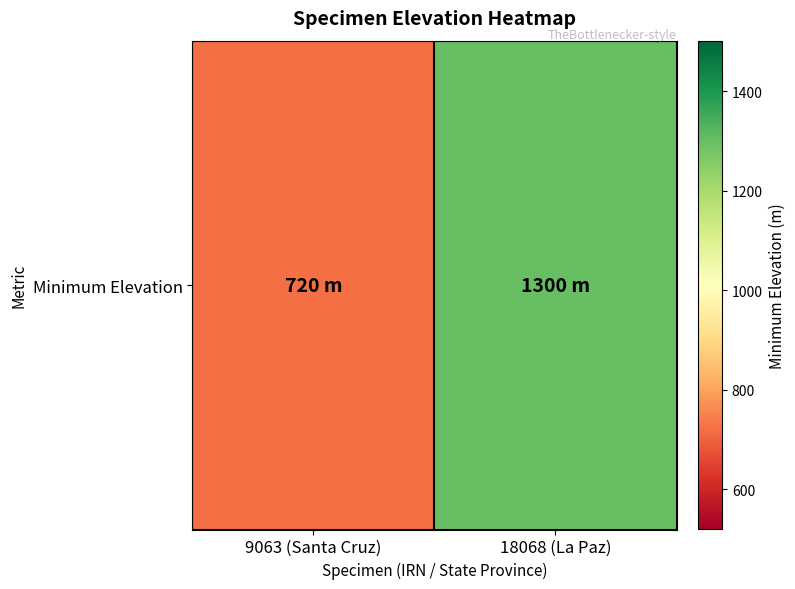

Which category has the lowest value across all series?

9063 (Santa Cruz)